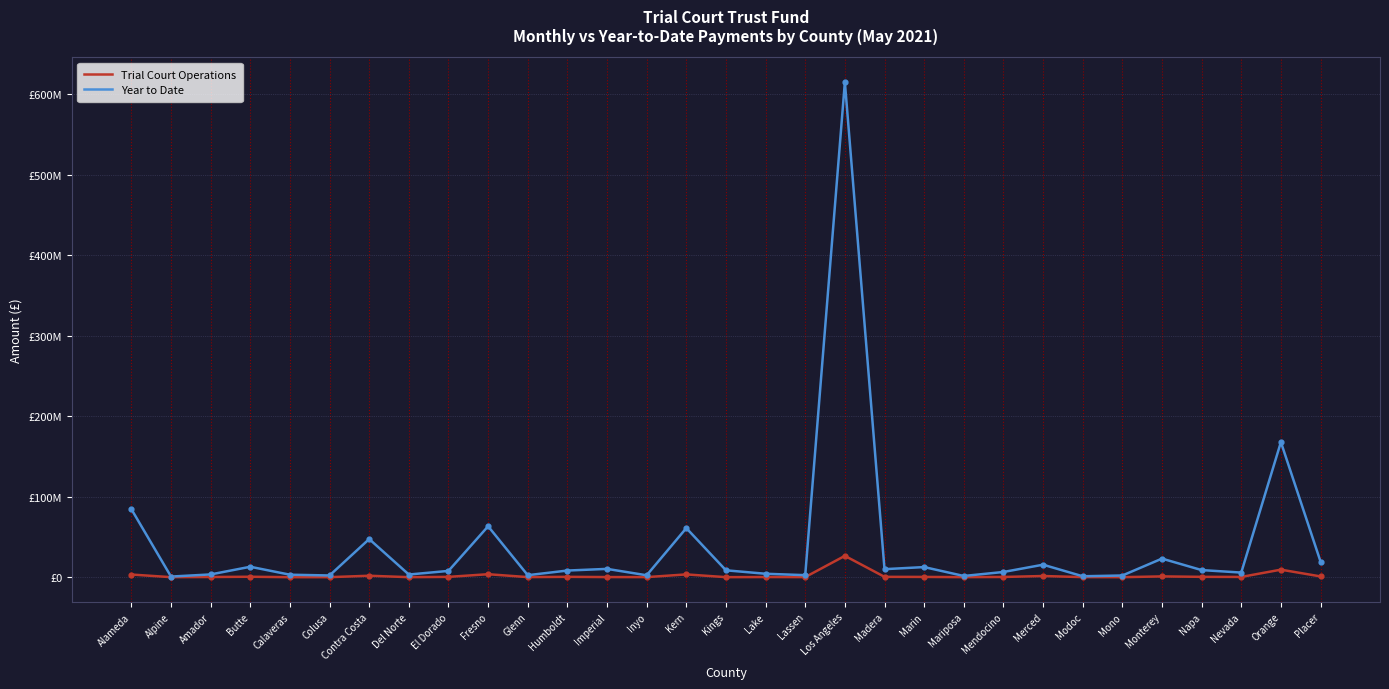

Is the value of Year to Date at Kings greater than the value of Trial Court Operations at Nevada?

Yes